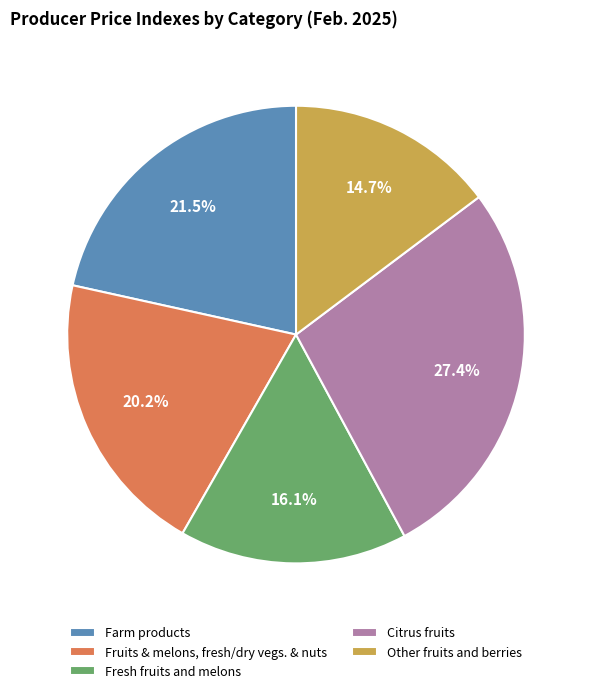

What is the largest slice in the pie chart?

Citrus fruits